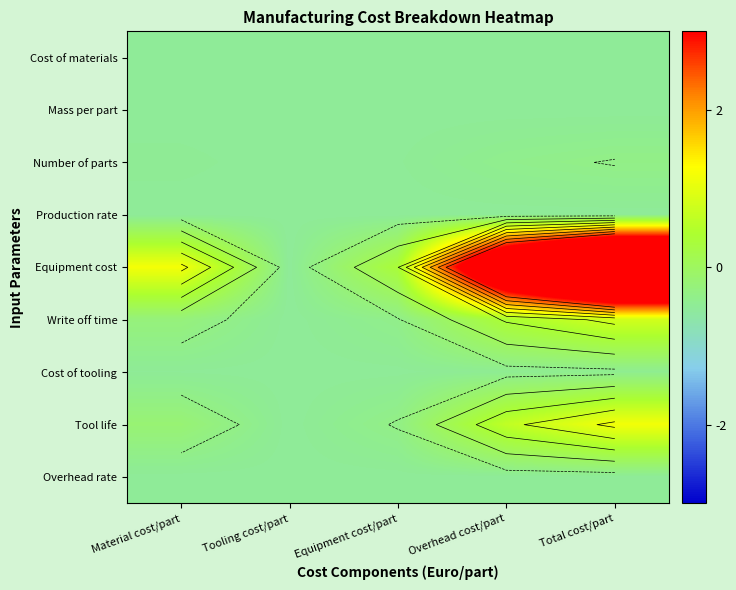

At which category does the chart reach its peak across all series?

Total cost/part